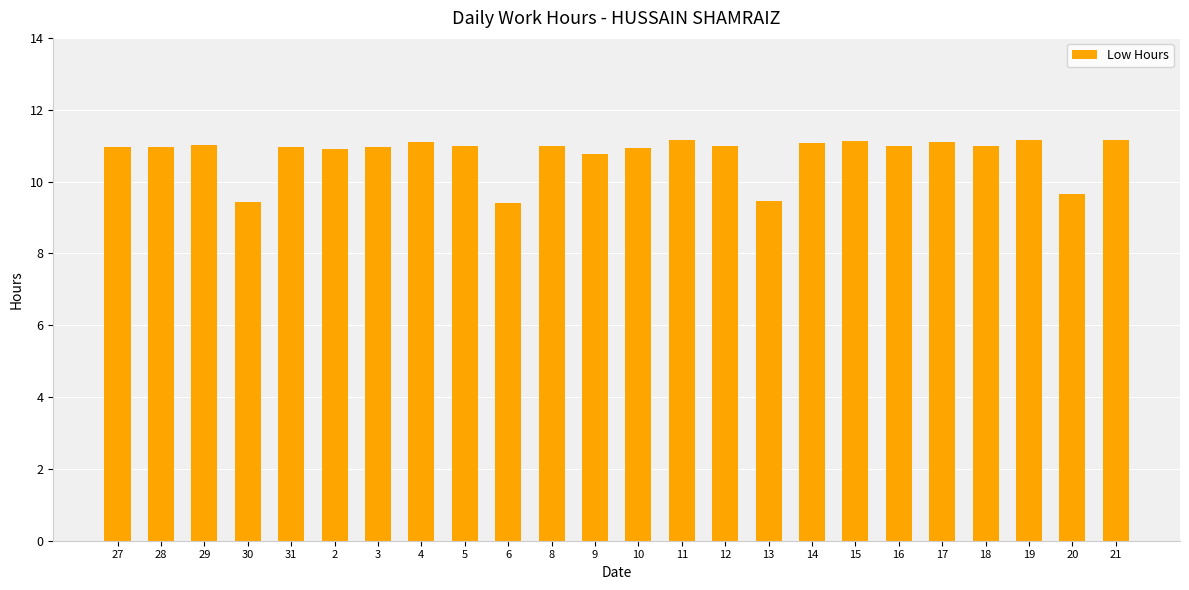

What is the greatest value displayed?

11.2